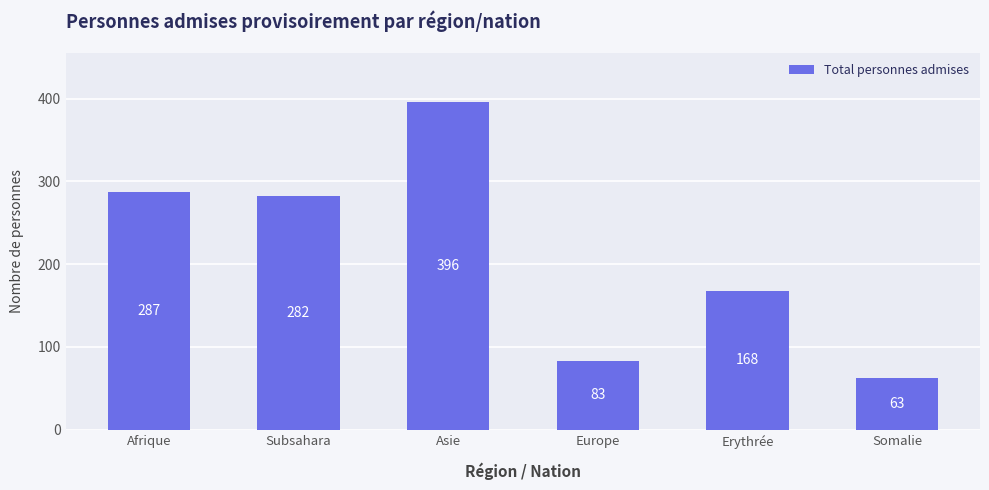

Reading right to left, list all the values displayed in this chart.

Somalie=63	Erythrée=168	Europe=83	Asie=396	Subsahara=282	Afrique=287